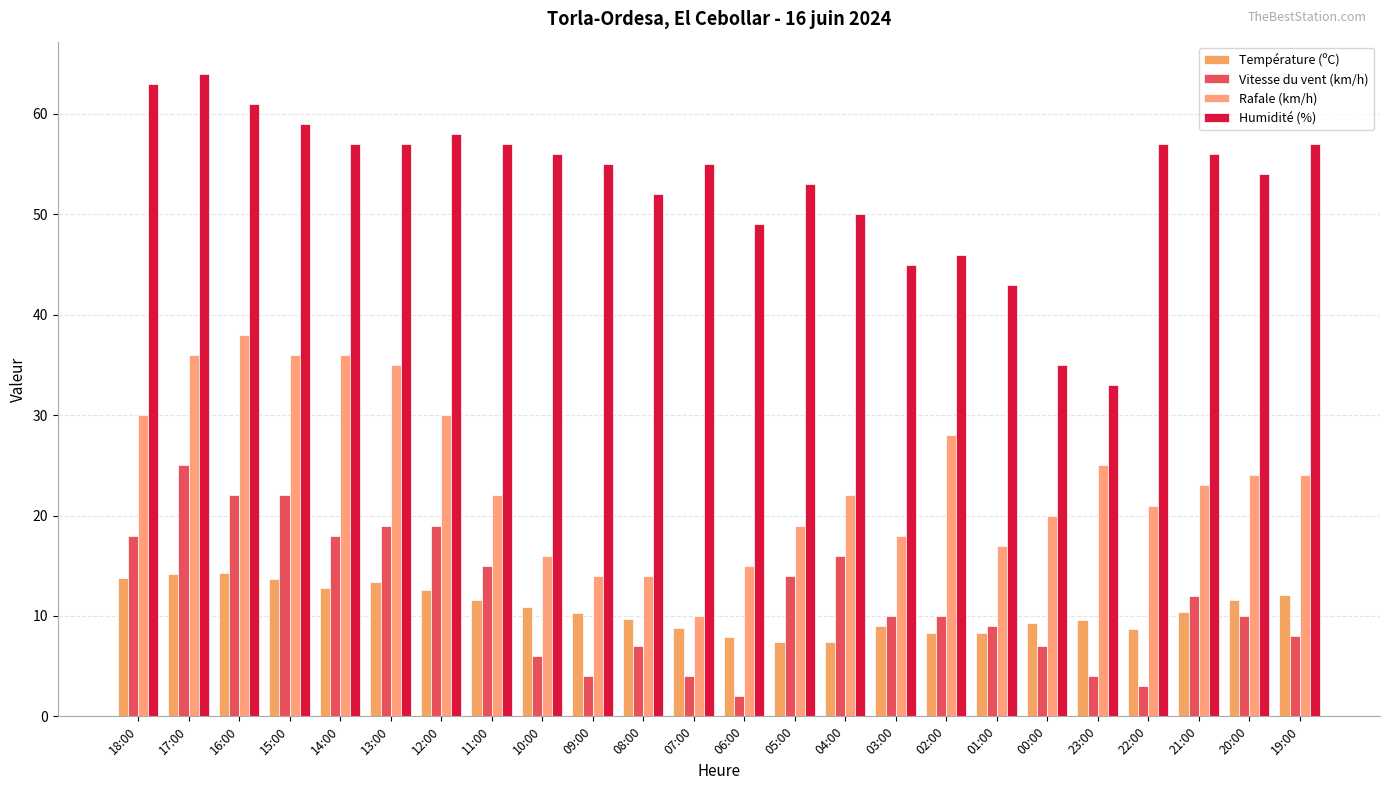

The value of Humidité (%) at 04:00 is 50.0. True or false?

True